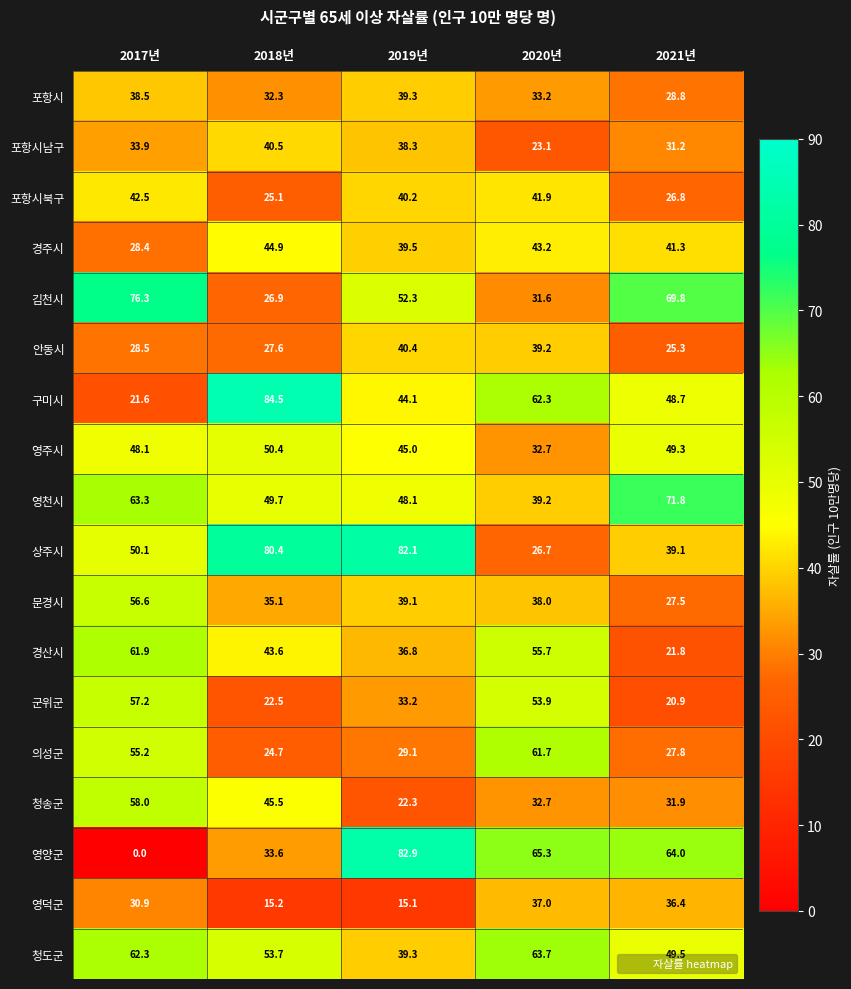

What is the average value of the 김천시 series?

51.4